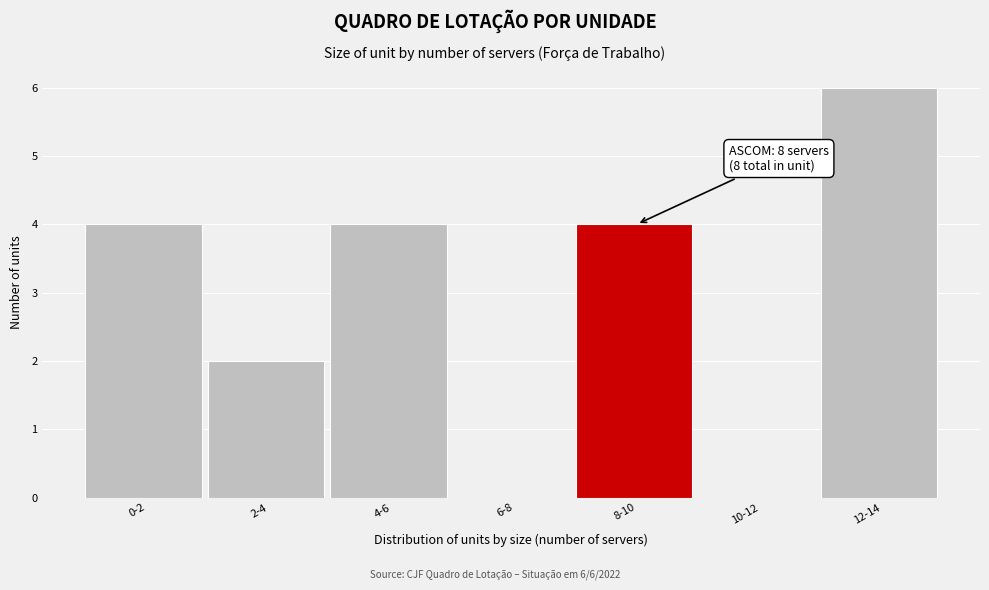

Reading left to right, list all the values displayed in this chart.

0-2=4	2-4=2	4-6=4	6-8=0	8-10=4	10-12=0	12-14=6